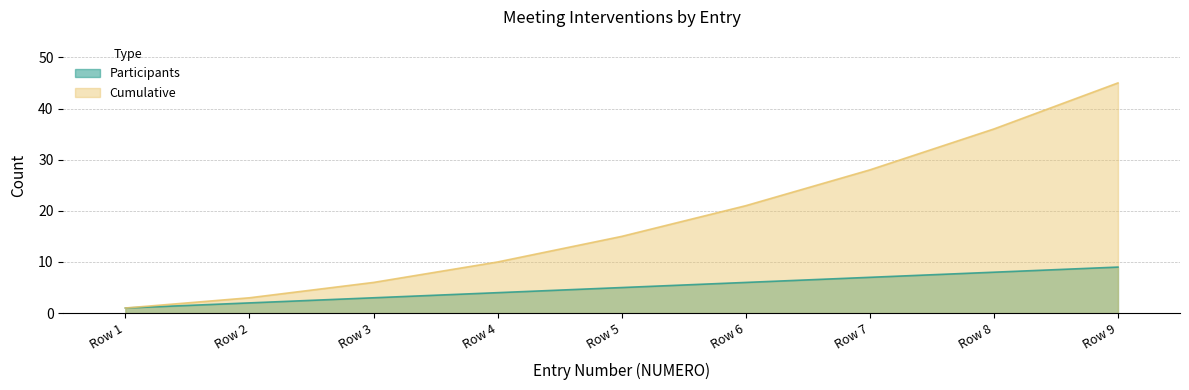

What is the value of the Cumulative point at the 8th from the left?

36